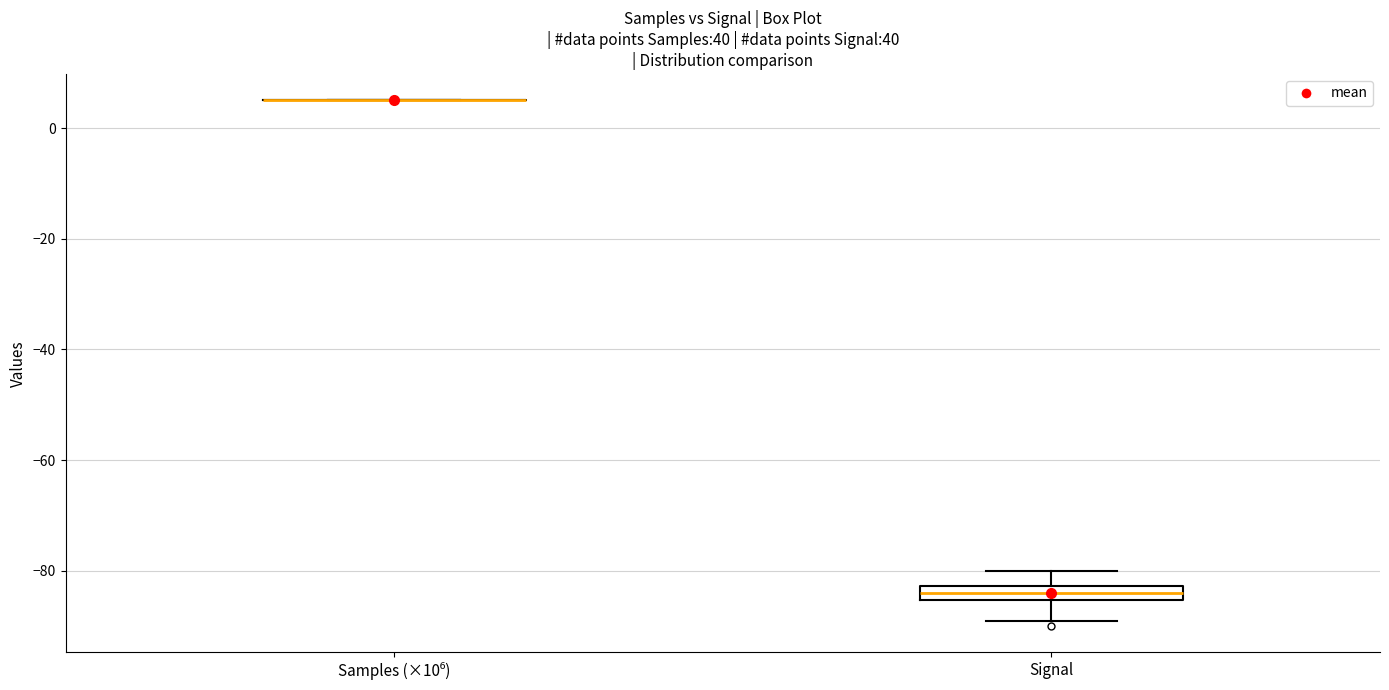

Where does the lower whisker of the box for Signal end on the y-axis? The values are not printed on the chart, so give them approximately, as read against the axis.

-88